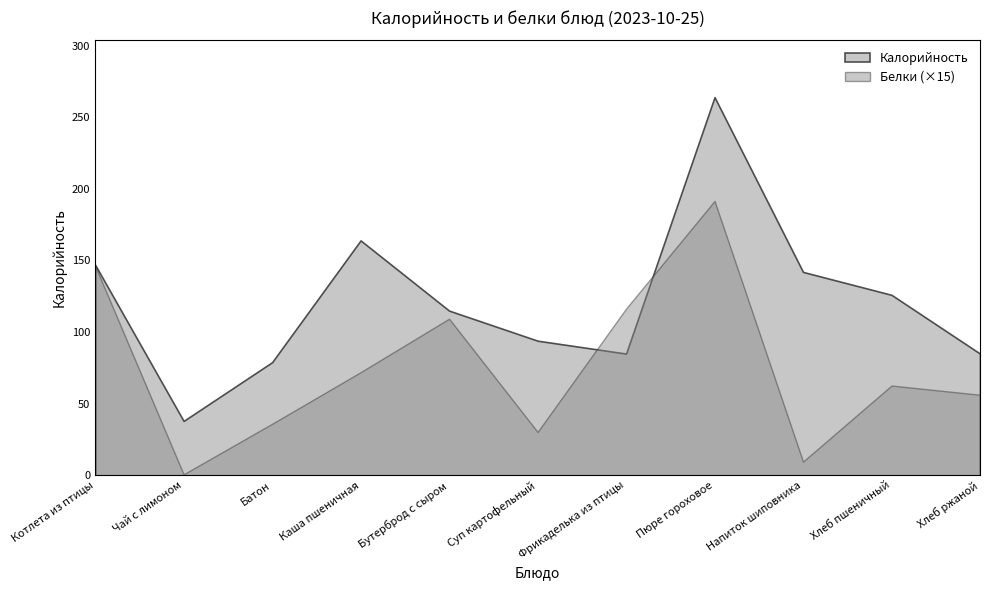

Reading left to right, extract all data points from this chart.

Калорийность: 147.0	38.0	79.0	164.0	115.0	94.0	85.0	264.0	142.0	126.0	85.0
Белки: 9.8	0.1	2.4	4.8	7.3	2.0	7.8	12.8	0.6	4.2	3.8